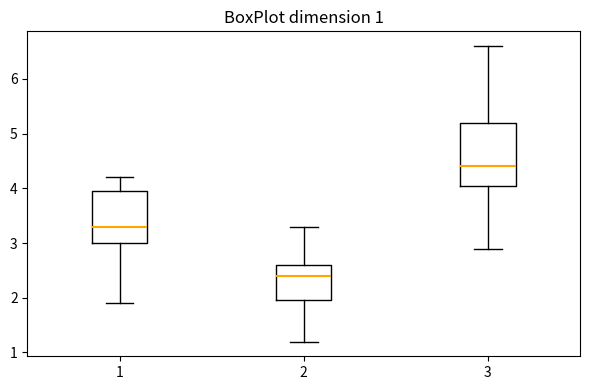

Which box has the lowest median line?

2